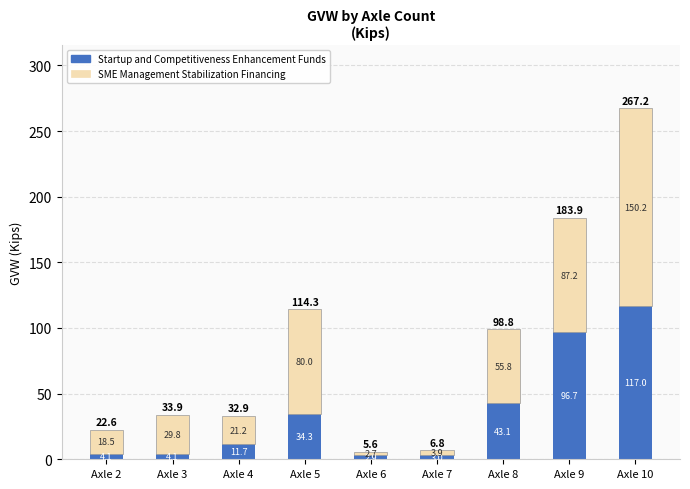

At which category is the sum across all series the highest?

Axle 10